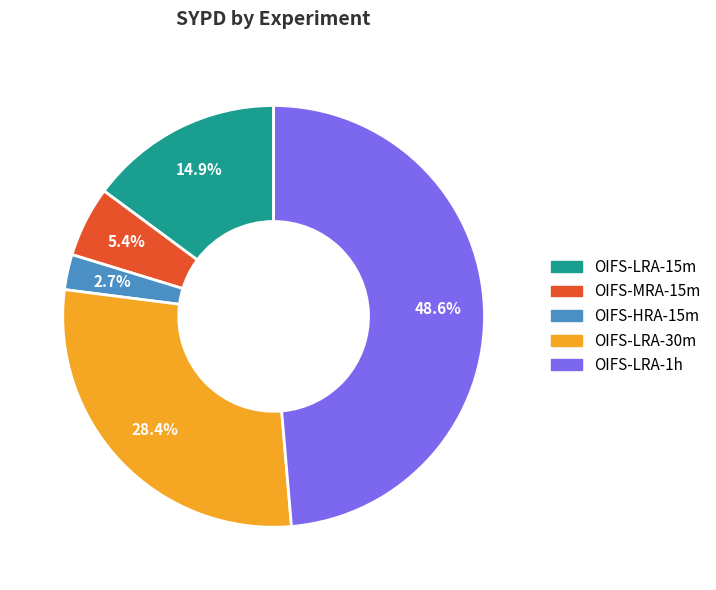

Rank the categories by value from highest to lowest.

OIFS-LRA-1h, OIFS-LRA-30m, OIFS-LRA-15m, OIFS-MRA-15m, OIFS-HRA-15m